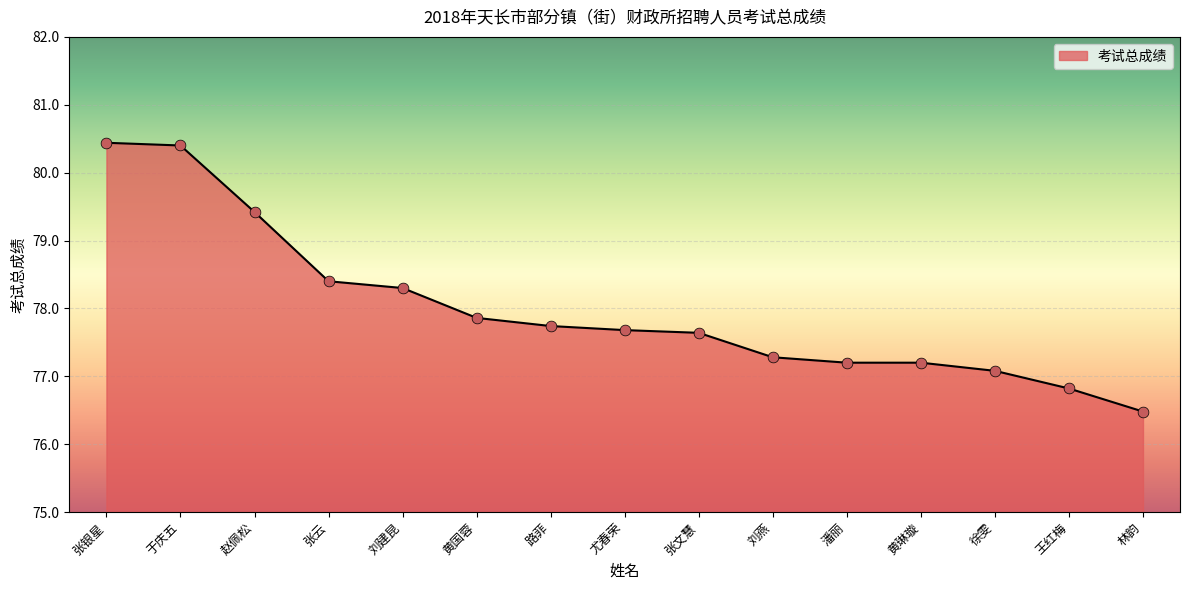

Approximately how many times larger is the value at 刘建昆 compared to 张云?

1.0